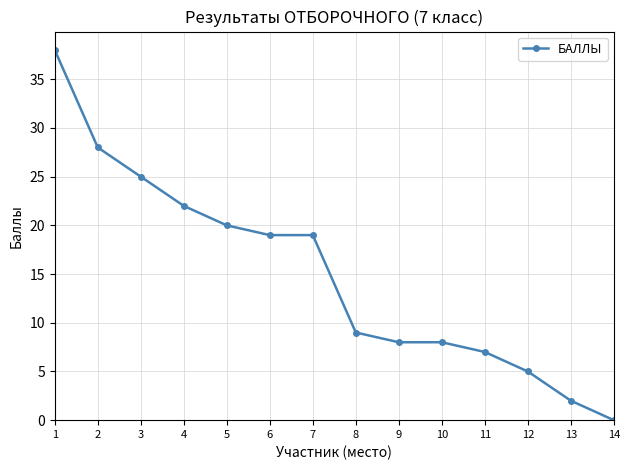

Which category has the lowest value across all series?

14